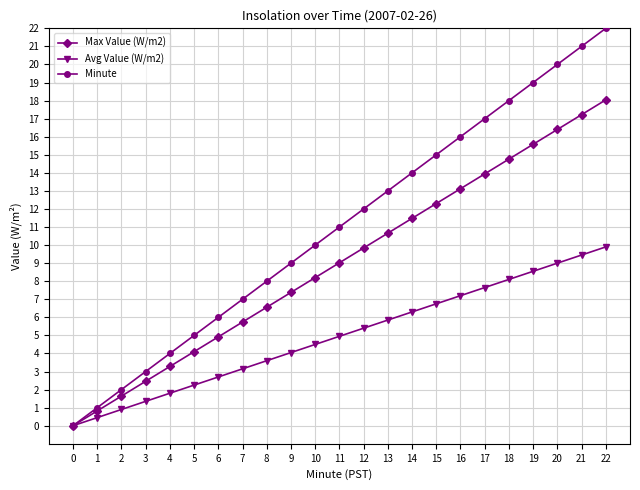

List the labels in order of Minute value, largest first.

22, 21, 20, 19, 18, 17, 16, 15, 14, 13, 12, 11, 10, 9, 8, 7, 6, 5, 4, 3, 2, 1, 0